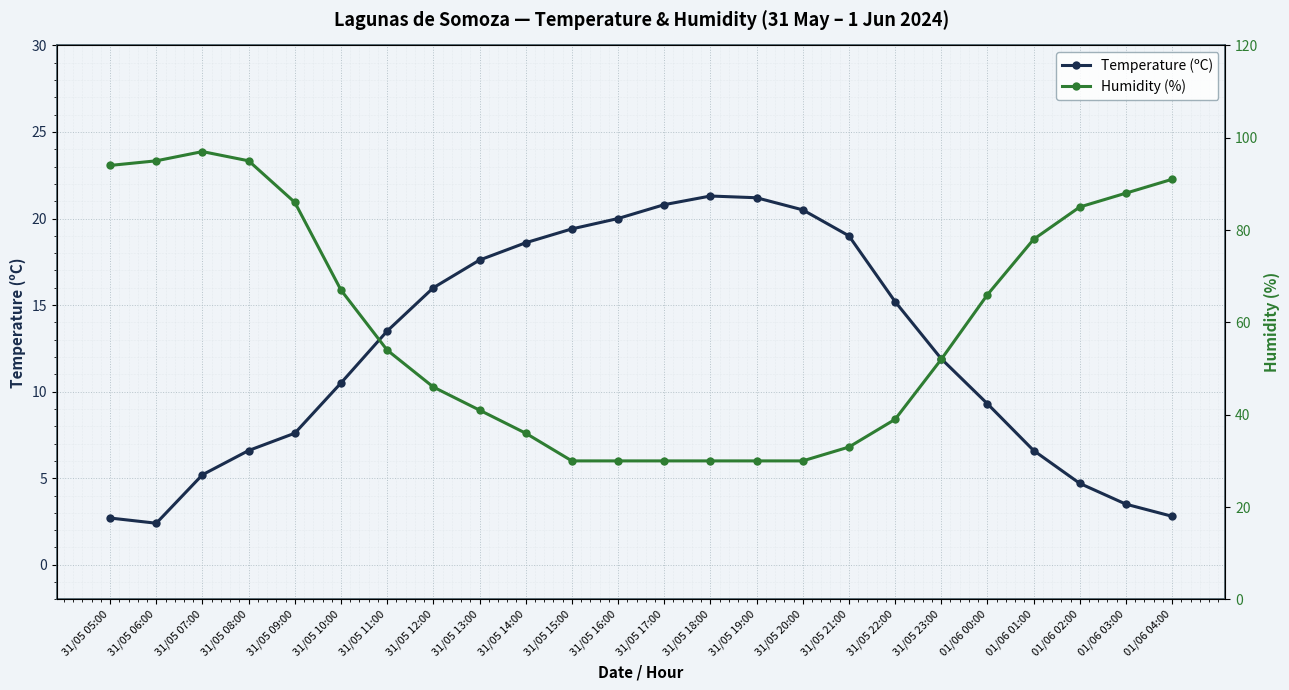

List the series in order of their overall mean, highest first.

Humidity (%), Temperature (ºC)